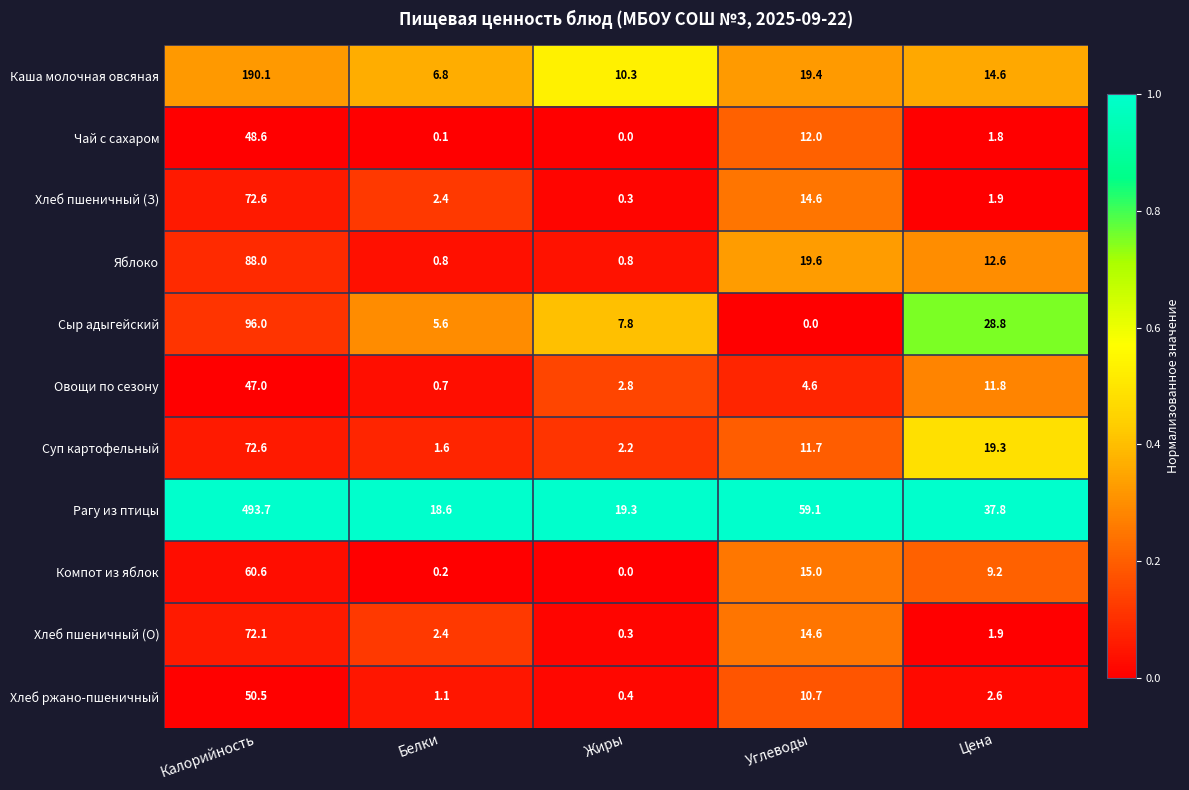

Which category has the lowest value in the Хлеб пшеничный (З) series?

Жиры